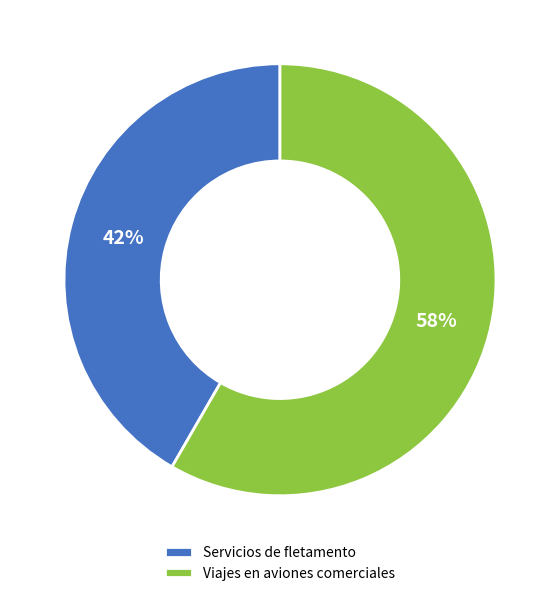

What percentage is the Servicios de fletamento slice, to the nearest percent?

42%